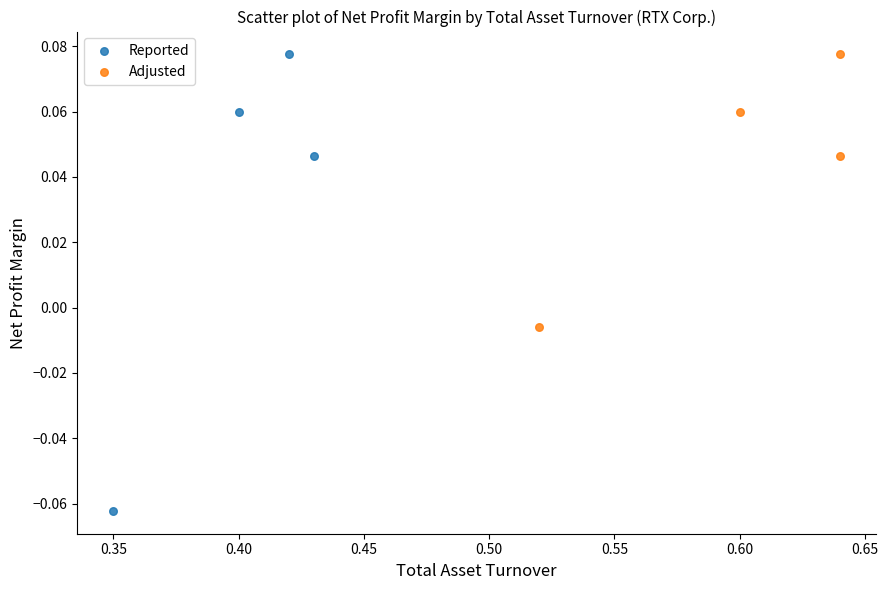

Which series has the largest Y range (max minus min)?

Reported